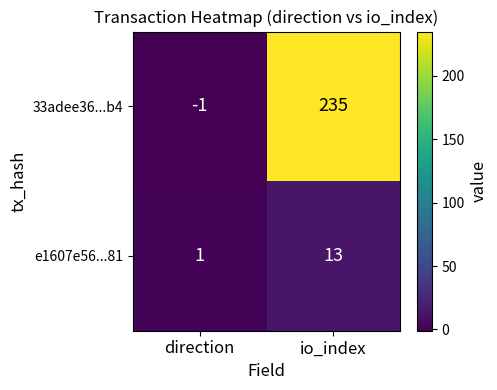

How many distinct data groups are displayed?

2